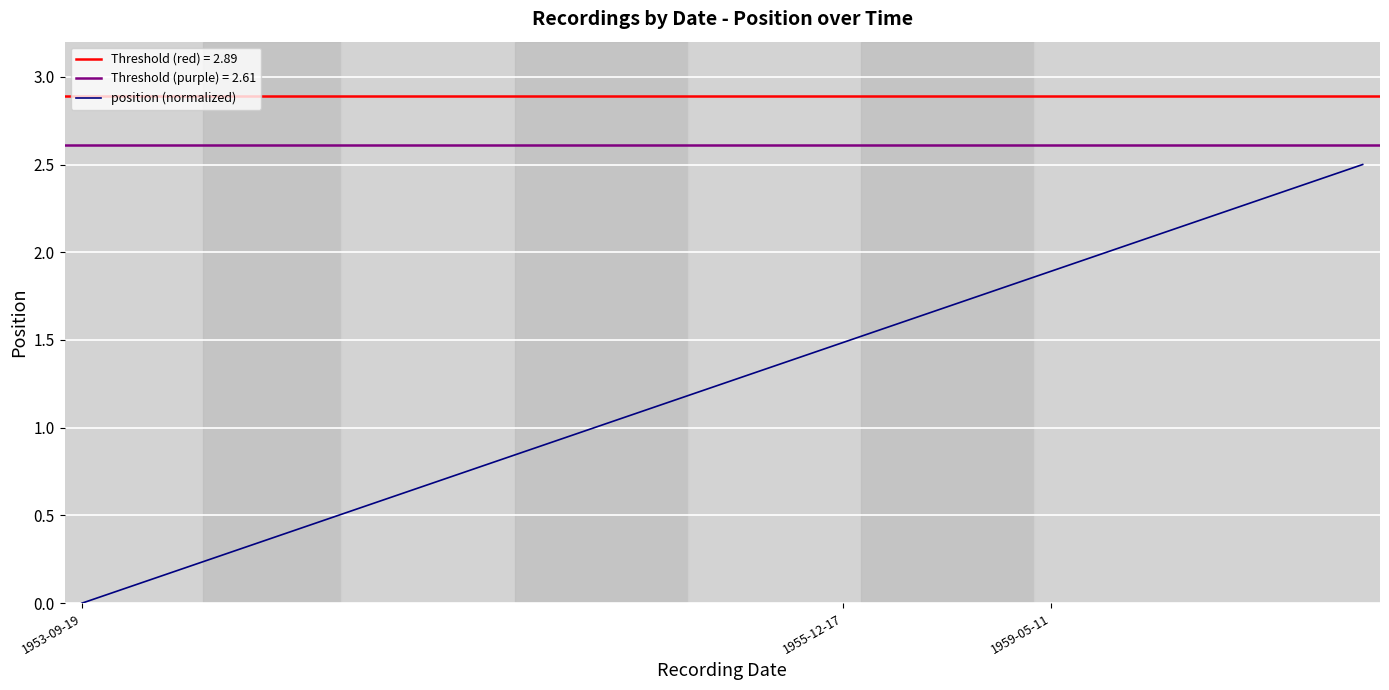

What is the maximum value for position (normalized)?

2.5